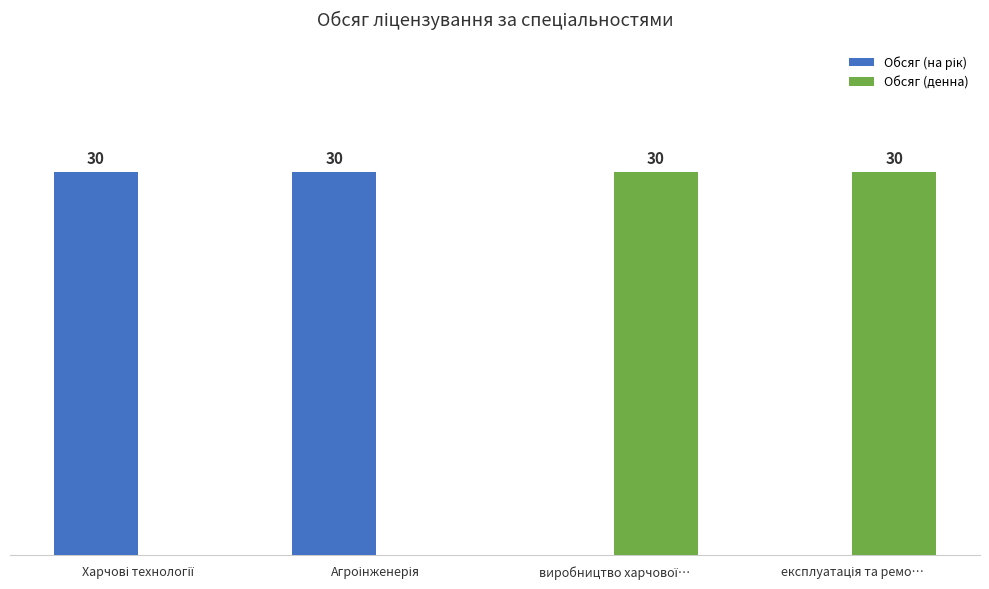

True or false: Обсяг (на рік) has a value of 11 at Агроінженерія.

False